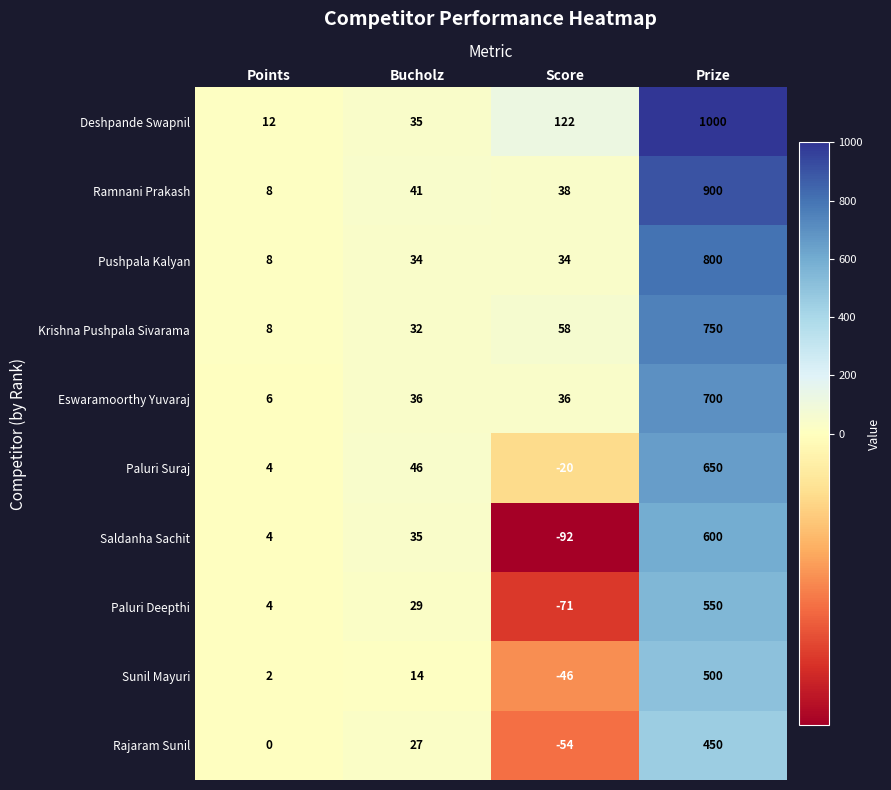

What is the sum of all Rajaram Sunil values?

423